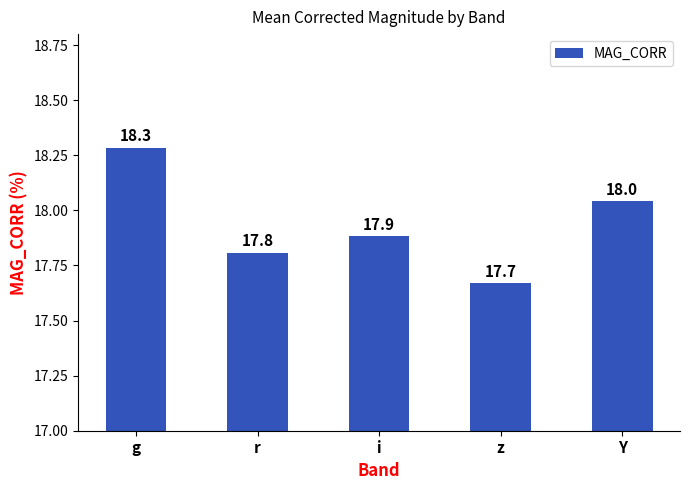

The value at i is 31.7. True or false?

False